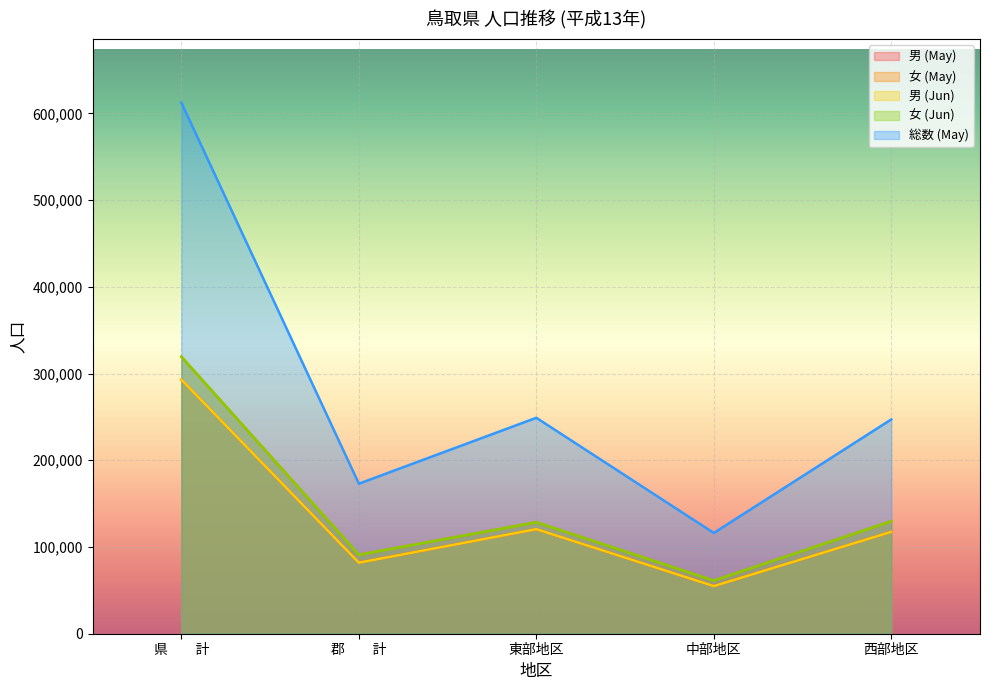

List the series in order of their peak value, lowest first.

男 (May), 男 (Jun), 女 (May), 女 (Jun), 総数 (May)